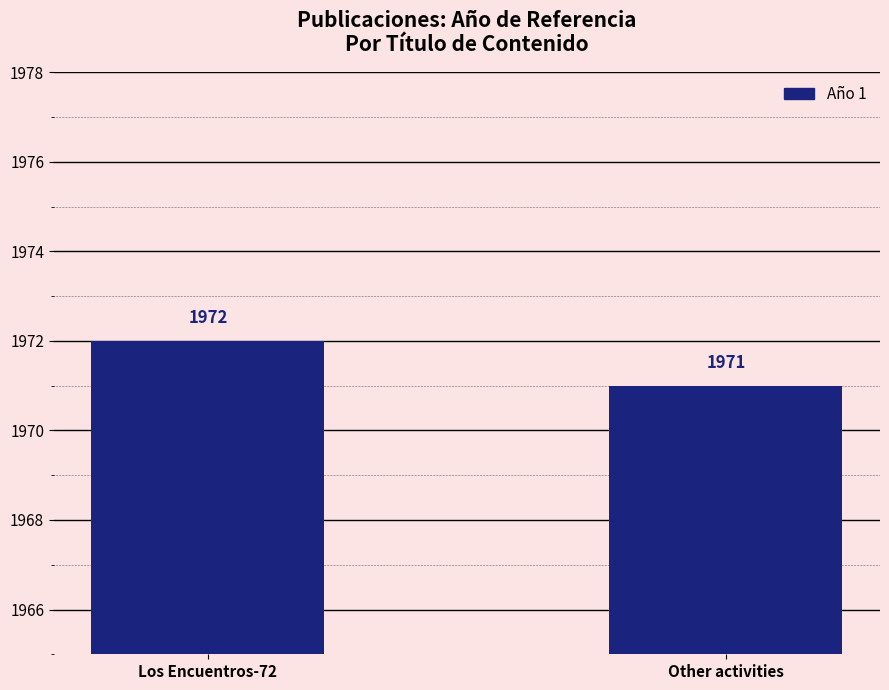

Is it true that the value at Other activities is 1971?

True